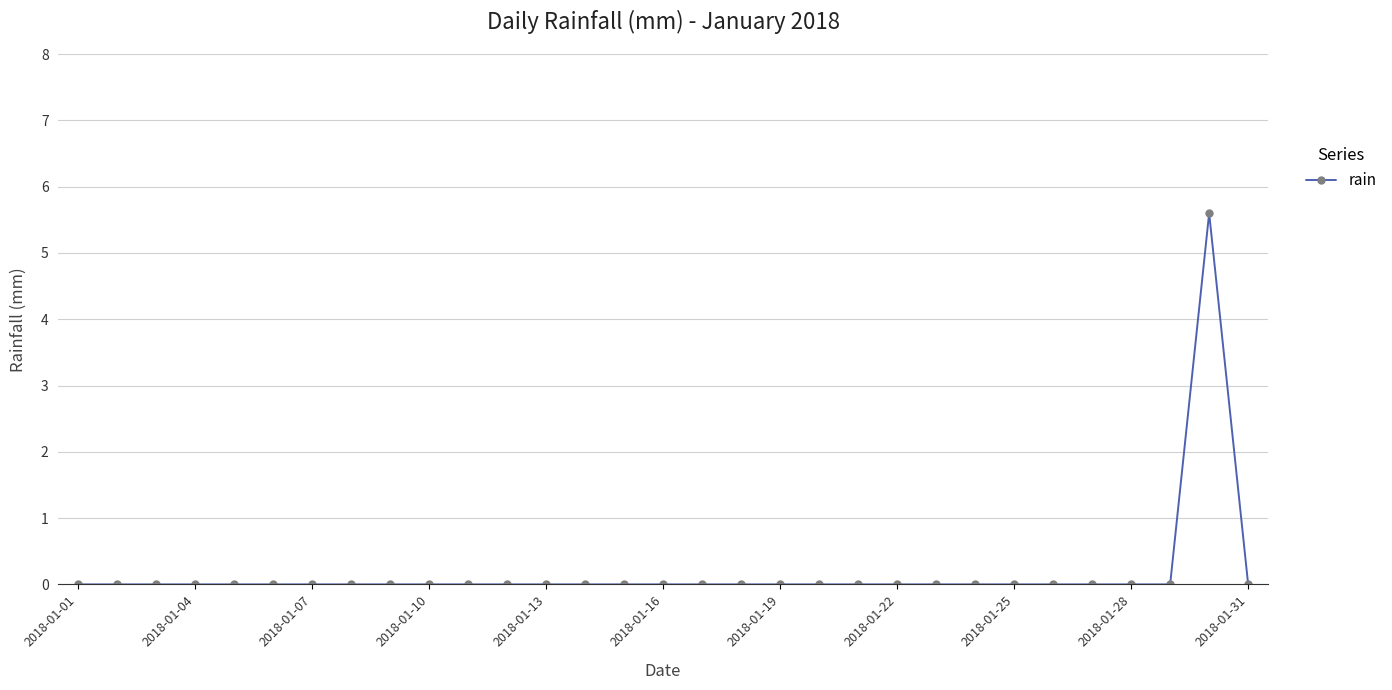

What is the difference between the maximum and minimum values?

5.6